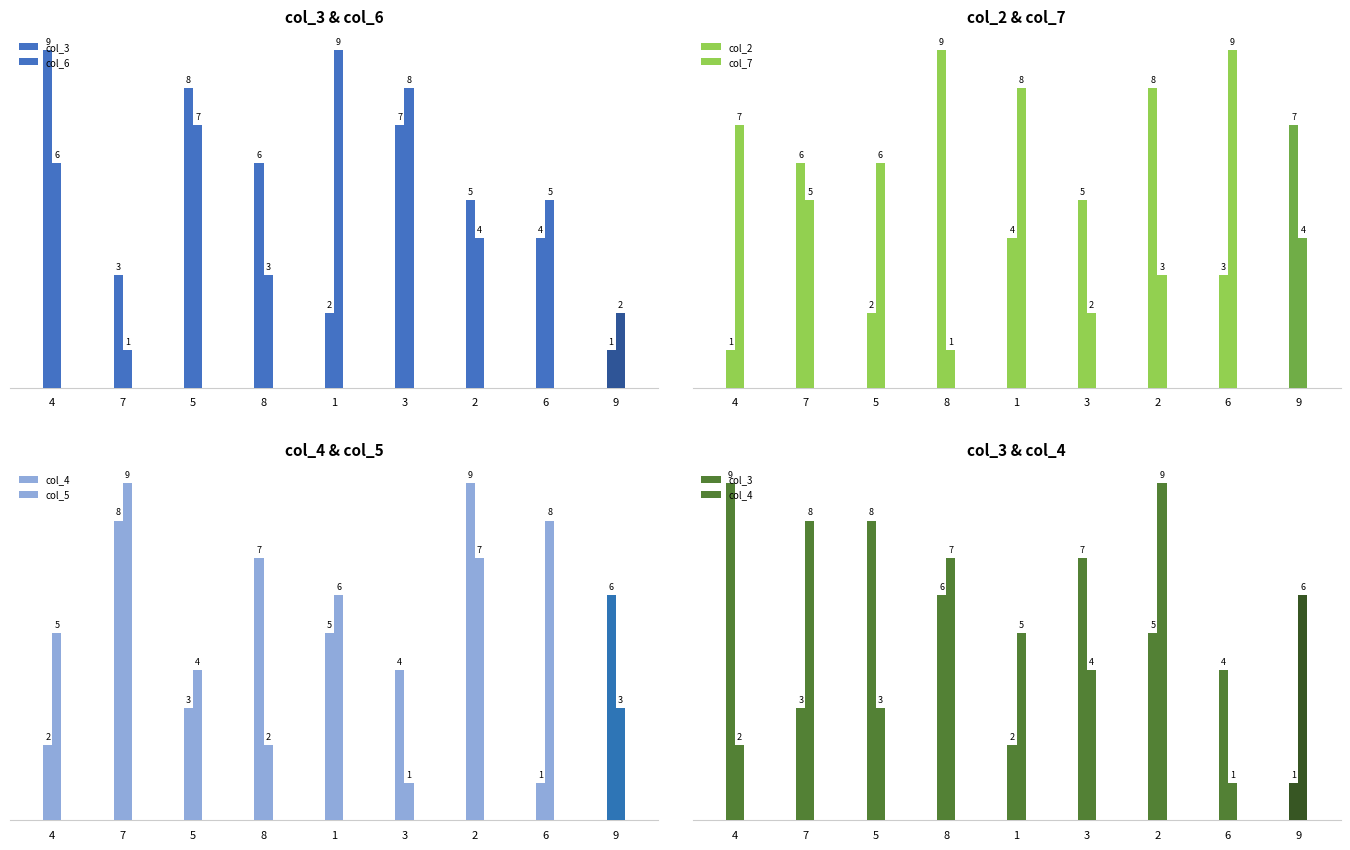

What is the minimum value shown in the chart?

1